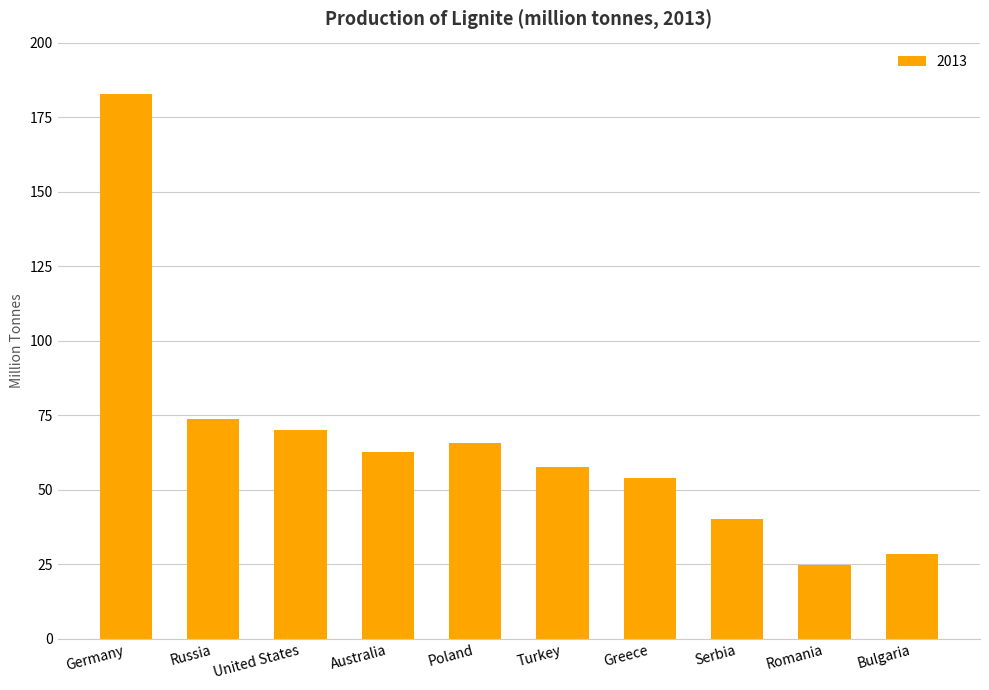

The value at Turkey is 57.5. True or false?

True